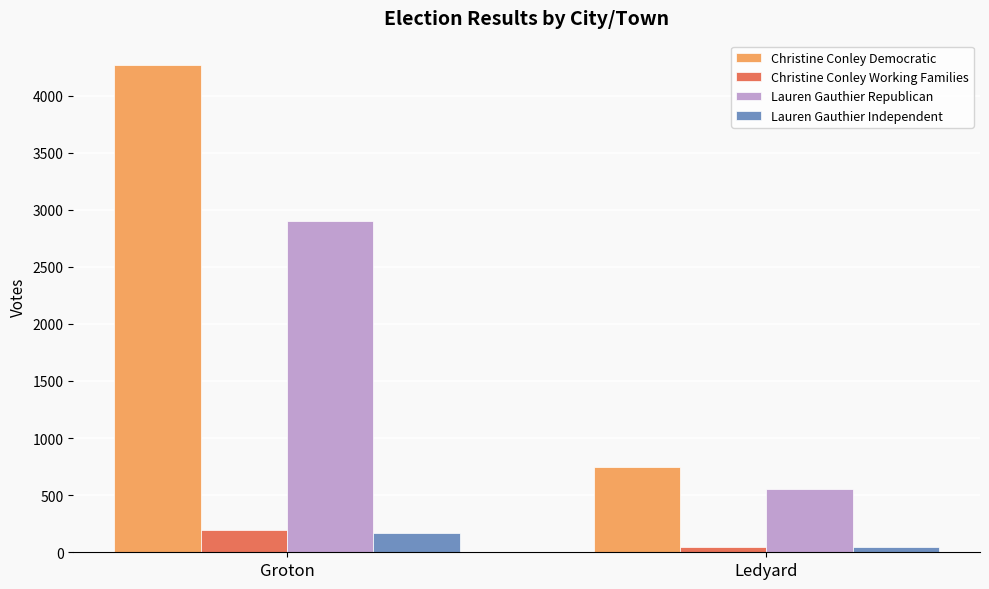

Between Groton and Ledyard, which series saw the biggest shift?

Christine Conley Democratic